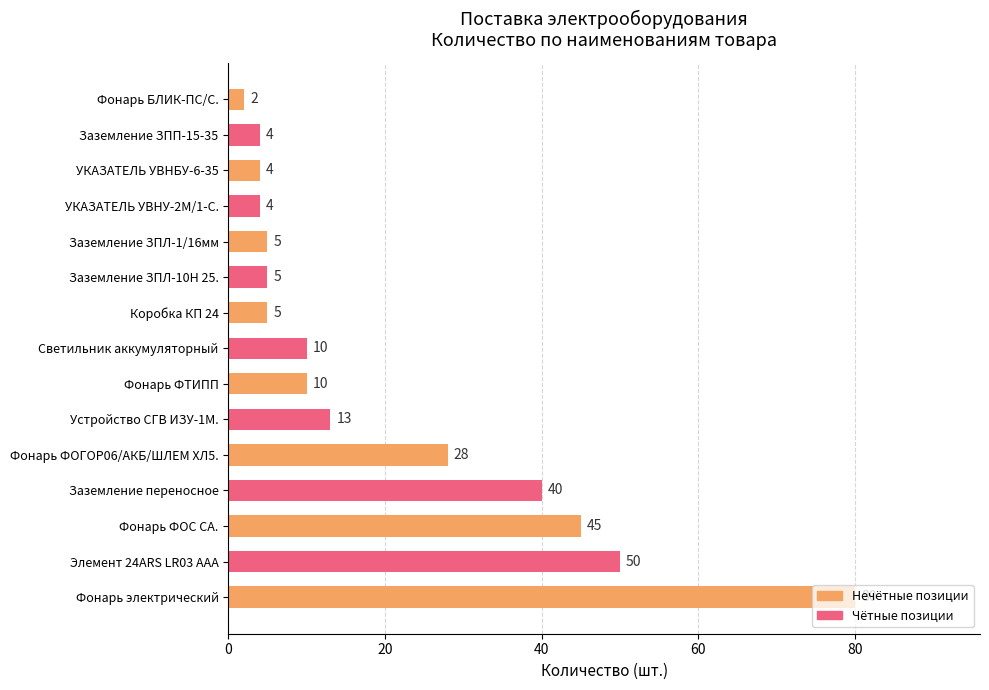

Which has a higher value, Фонарь ФОГОР06/АКБ/ШЛЕМ ХЛ5. or Фонарь электрический?

Фонарь электрический